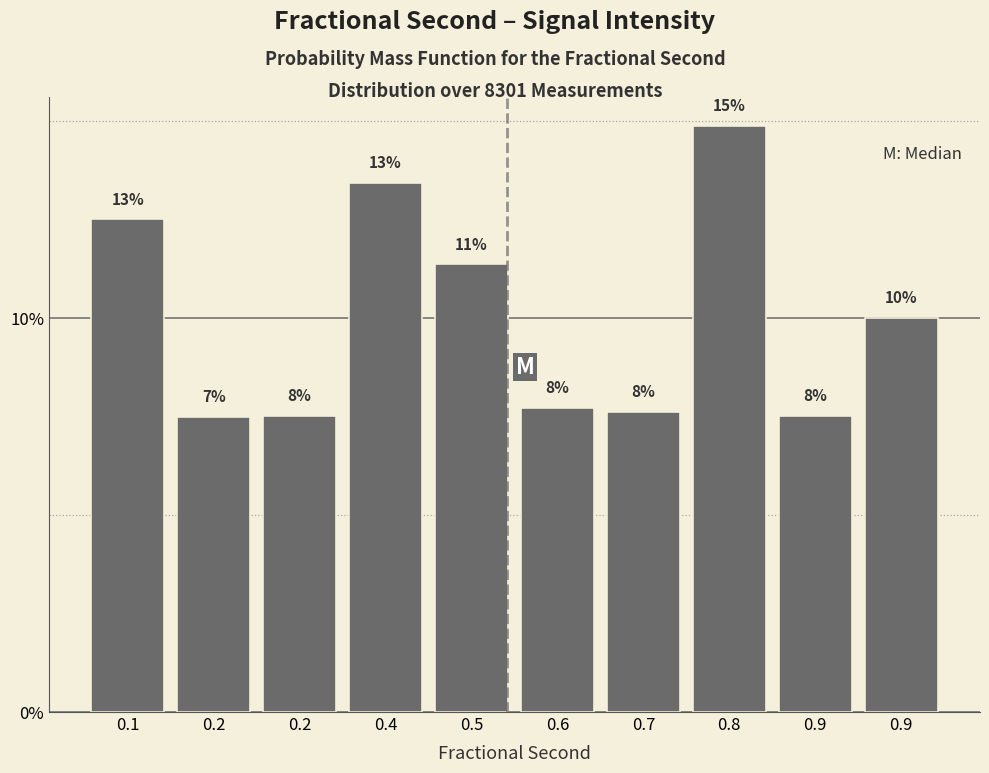

Are the bars horizontal?

No